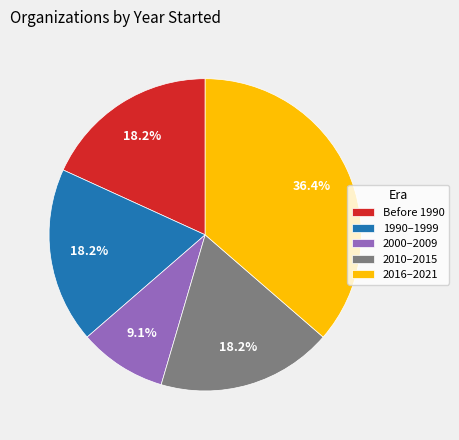

Which has a higher value, 1990–1999 or 2000–2009?

1990–1999